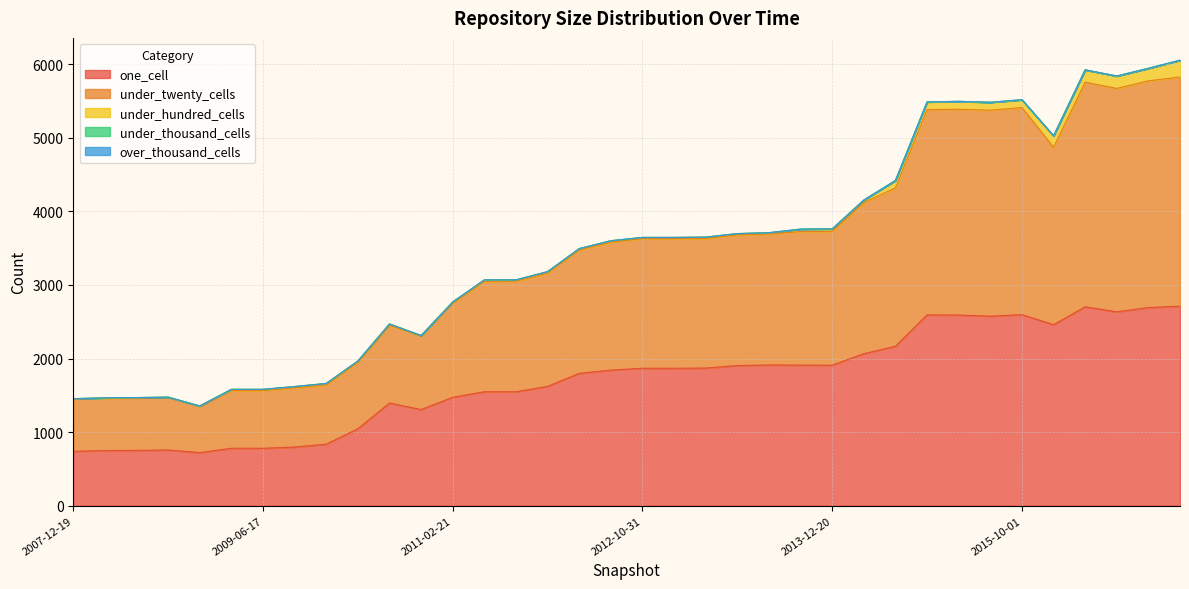

Which label corresponds to the largest value in the chart?

2016-12-27